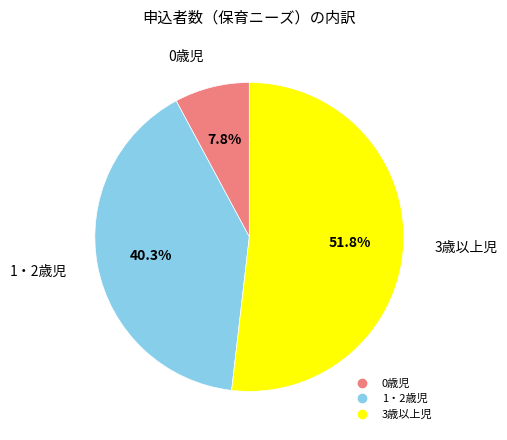

Which slice is the smallest?

0歳児